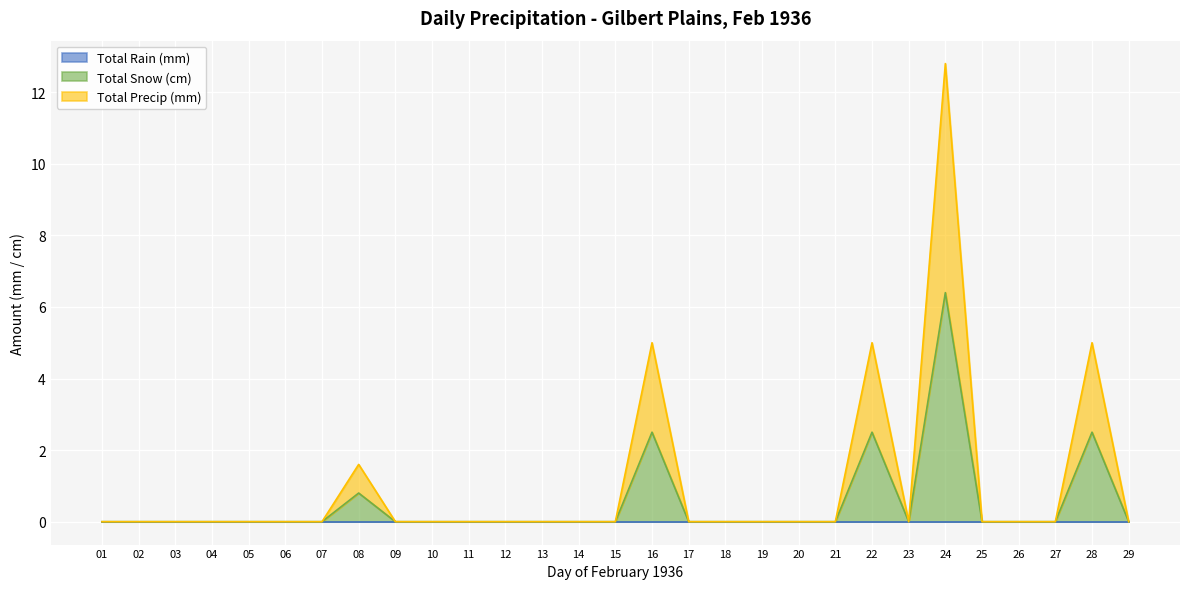

How many data points does each series have?

29